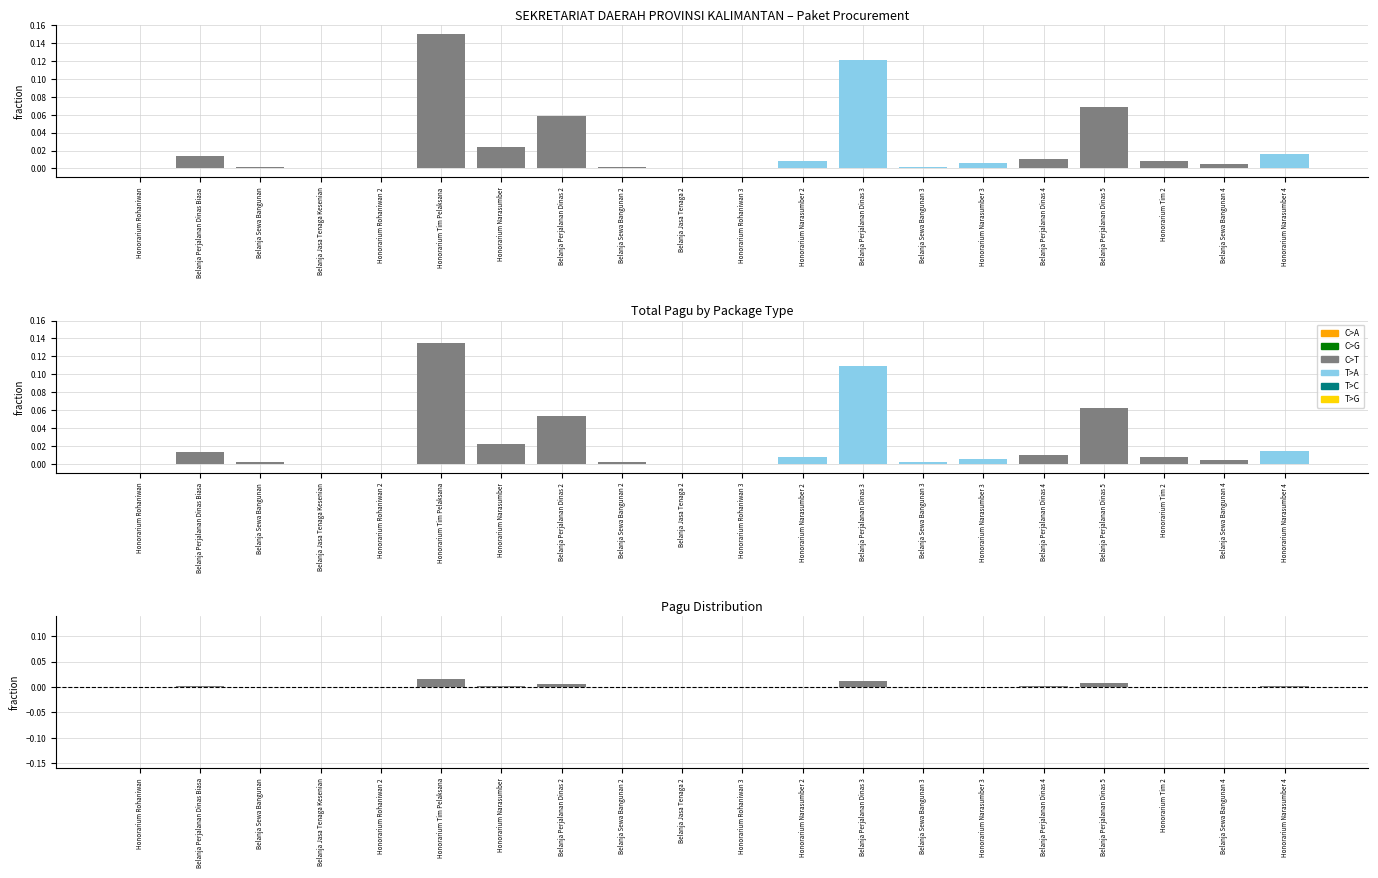

Rank the categories by value from highest to lowest.

Honorarium Tim Pelaksana, Belanja Perjalanan Dinas 3, Belanja Perjalanan Dinas 5, Belanja Perjalanan Dinas 2, Honorarium Narasumber, Honorarium Narasumber 4, Belanja Perjalanan Dinas Biasa, Belanja Perjalanan Dinas 4, Honorarium Tim 2, Honorarium Narasumber 2, Honorarium Narasumber 3, Belanja Sewa Bangunan 4, Belanja Sewa Bangunan, Belanja Sewa Bangunan 2, Belanja Sewa Bangunan 3, Honorarium Rohaniwan, Belanja Jasa Tenaga Kesenian, Honorarium Rohaniwan 2, Belanja Jasa Tenaga 2, Honorarium Rohaniwan 3